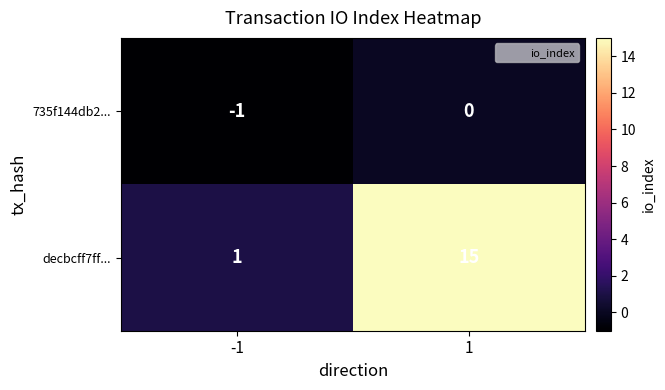

What is the difference between the maximum and minimum values in the decbcff7ff... series?

14